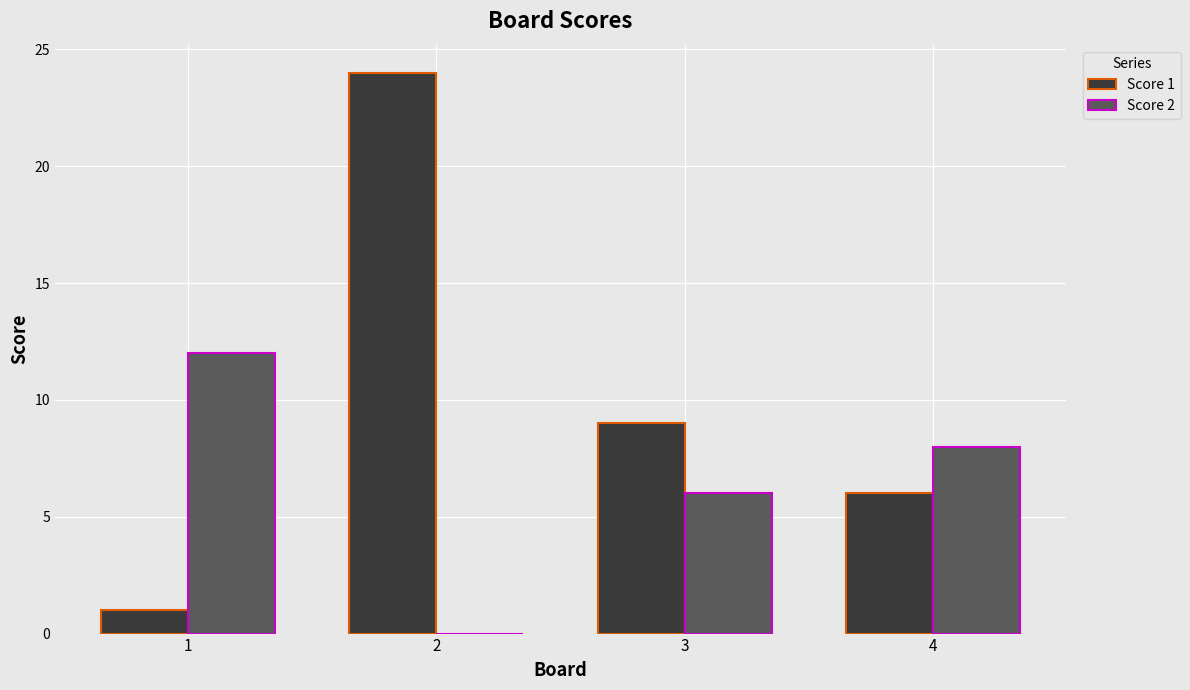

True or false: Score 1 has a value of 9 at 4.

False